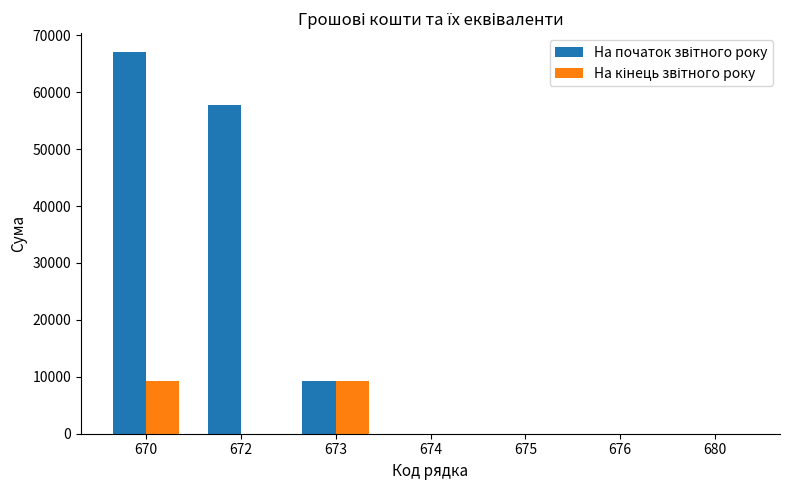

What is the greatest value displayed?

67018